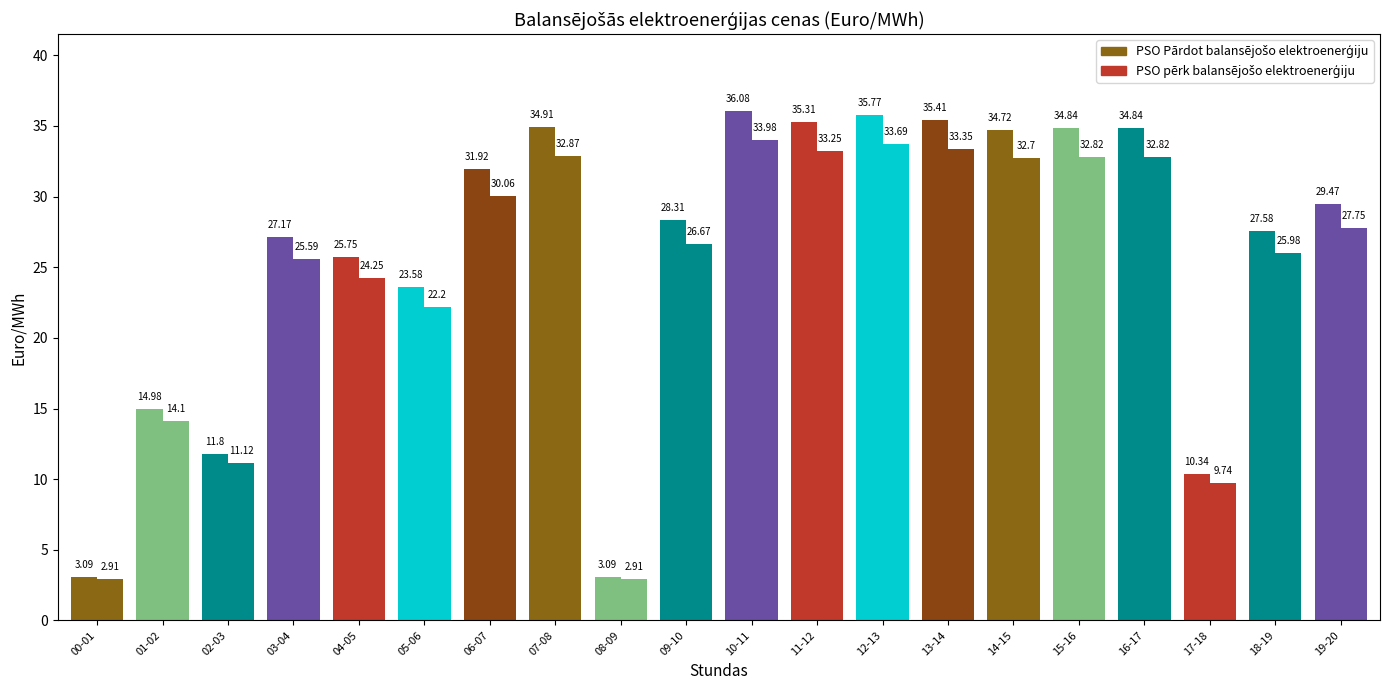

Is it true that PSO pērk balansējošo elektroenerģiju equals 33.4 at 13-14?

True